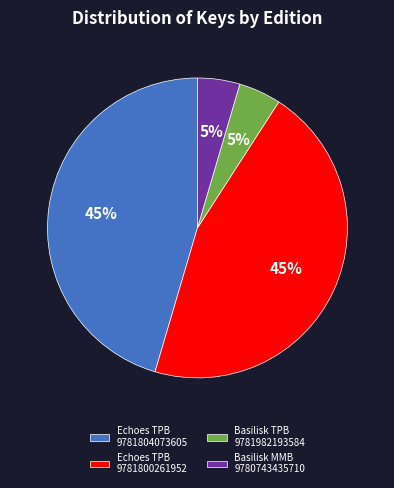

Do Echoes TPB 9781800261952 and Echoes TPB 9781804073605 together represent more than half of the pie?

Yes